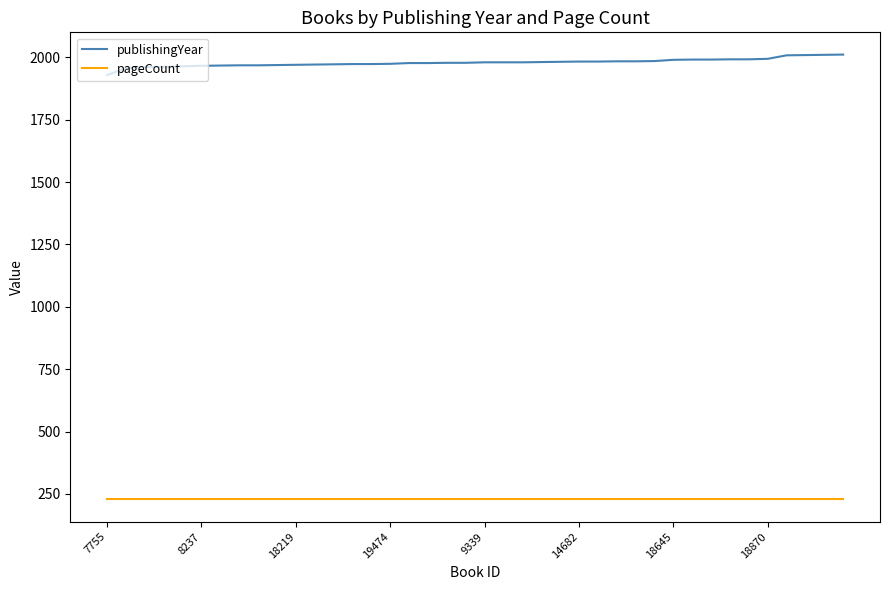

What is the difference between the maximum and minimum values in the publishingYear series?

82